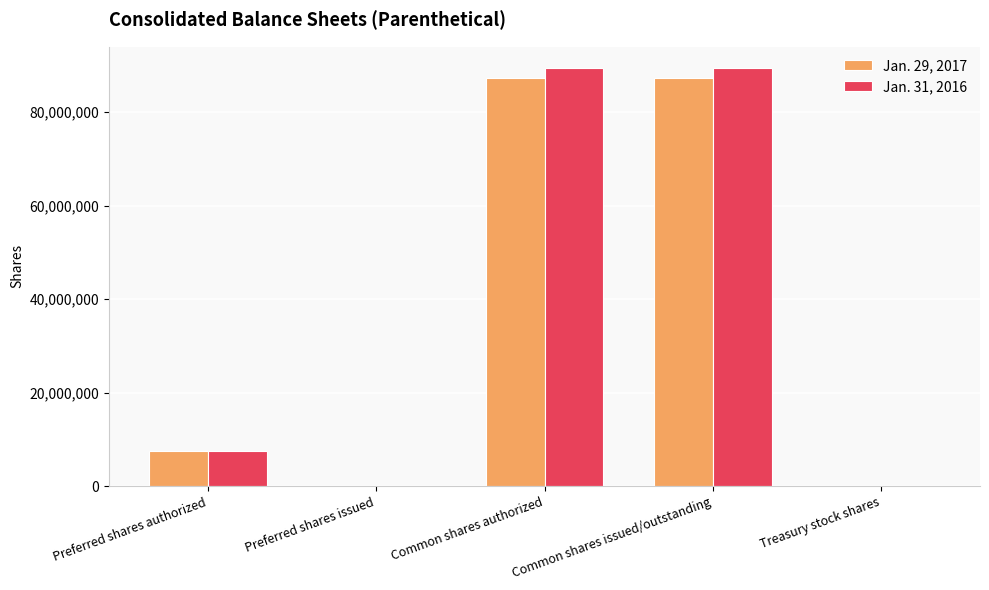

What are all the series names shown in the legend?

Jan. 29, 2017, Jan. 31, 2016